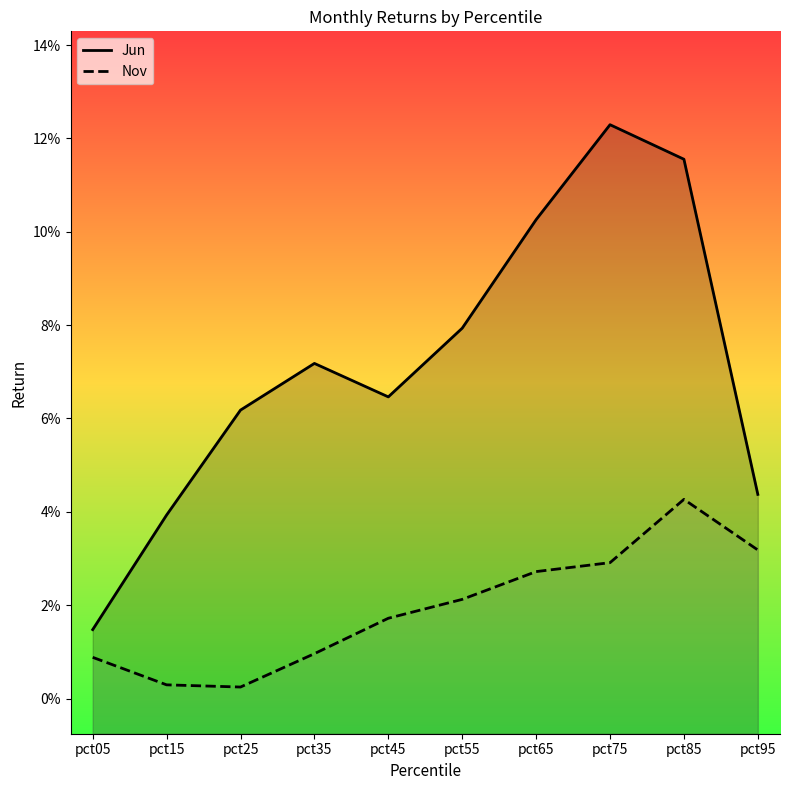

Which category has the highest value in the Nov series?

pct85